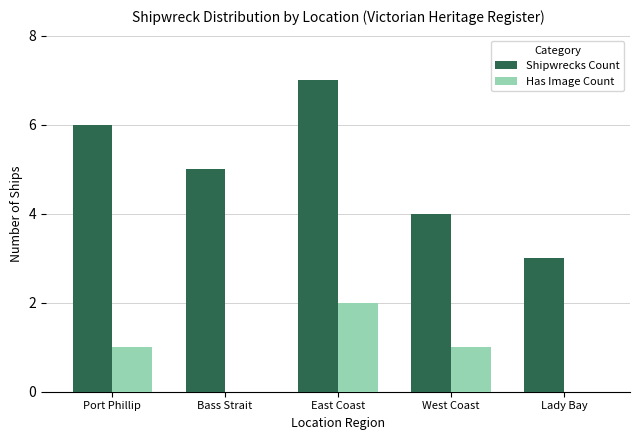

What is the sum of the Has Image Count values at Bass Strait and West Coast?

1